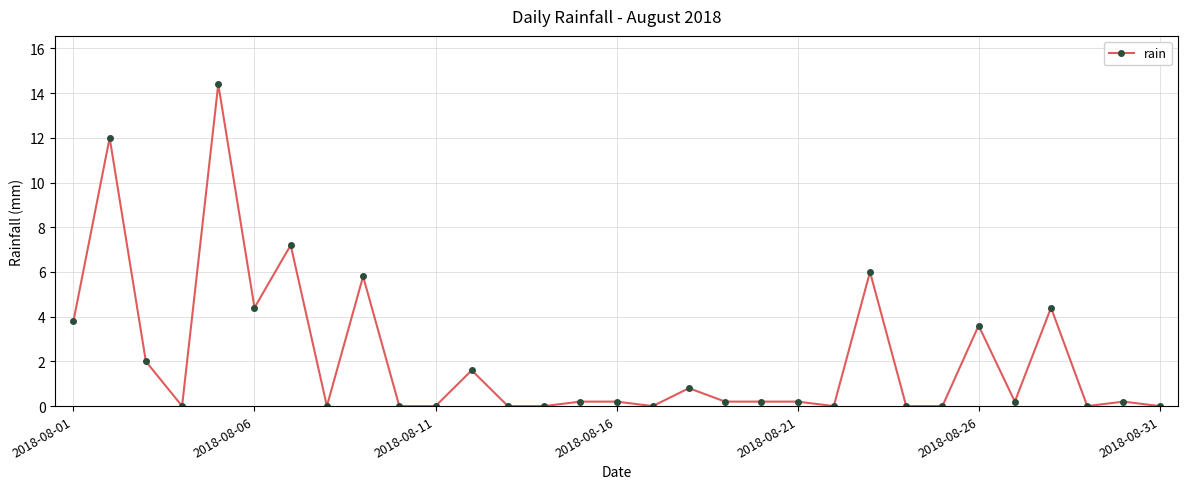

What is the average value?

2.2